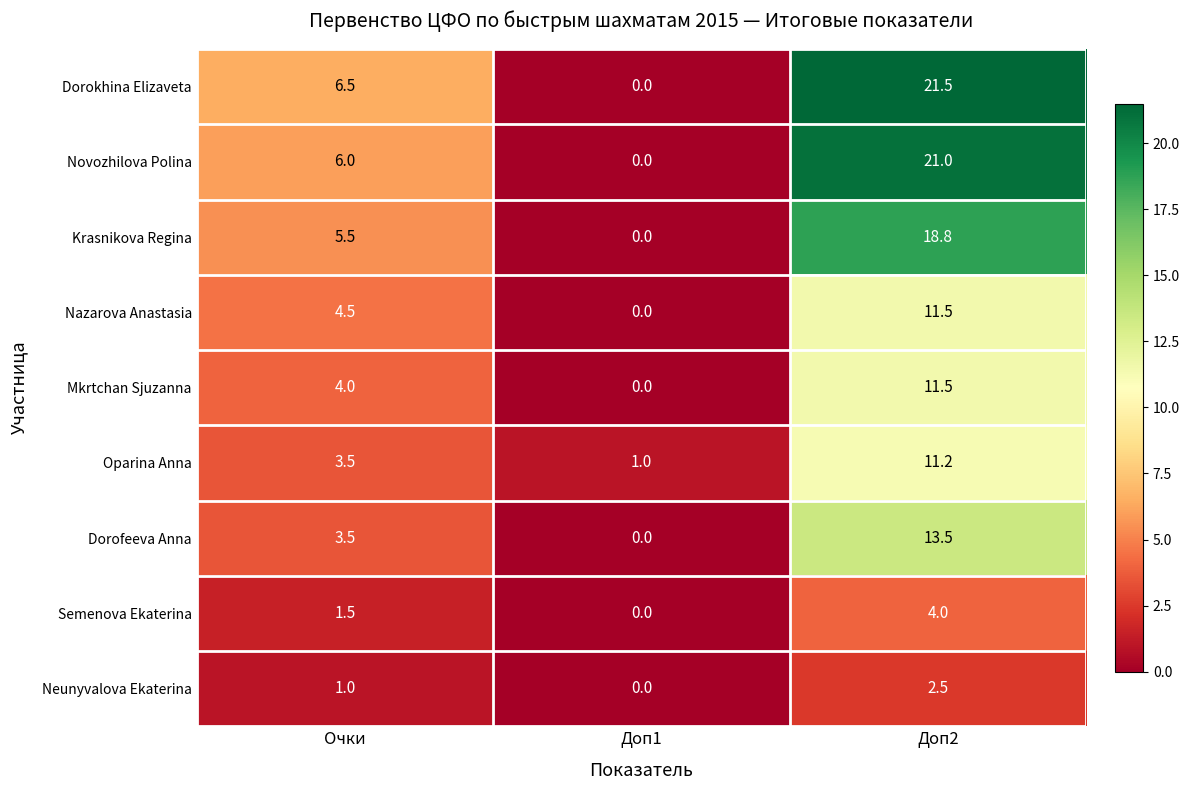

List the labels in order of Oparina Anna value, largest first.

Доп2, Очки, Доп1